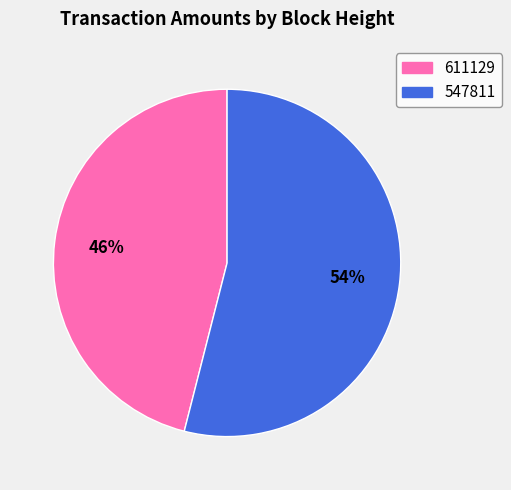

Count the number of slices in the pie.

2